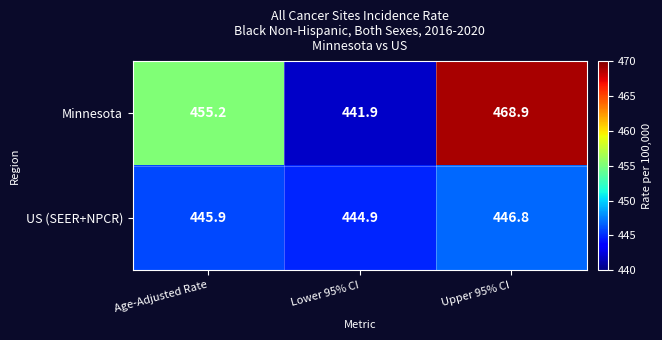

Reading left to right, list all the values displayed in this chart.

Minnesota: Age-Adjusted Rate=455.2	Lower 95% CI=441.9	Upper 95% CI=468.9
US (SEER+NPCR): Age-Adjusted Rate=445.9	Lower 95% CI=444.9	Upper 95% CI=446.8